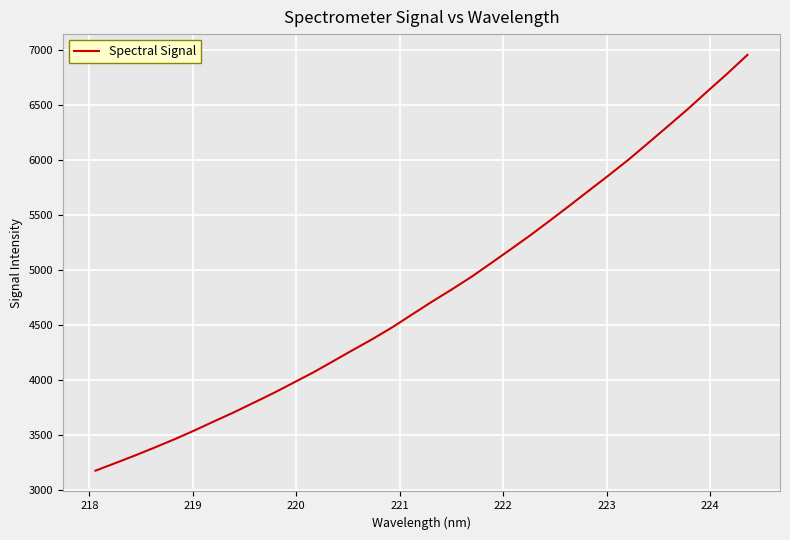

What is the maximum value shown in the chart?

6951.5